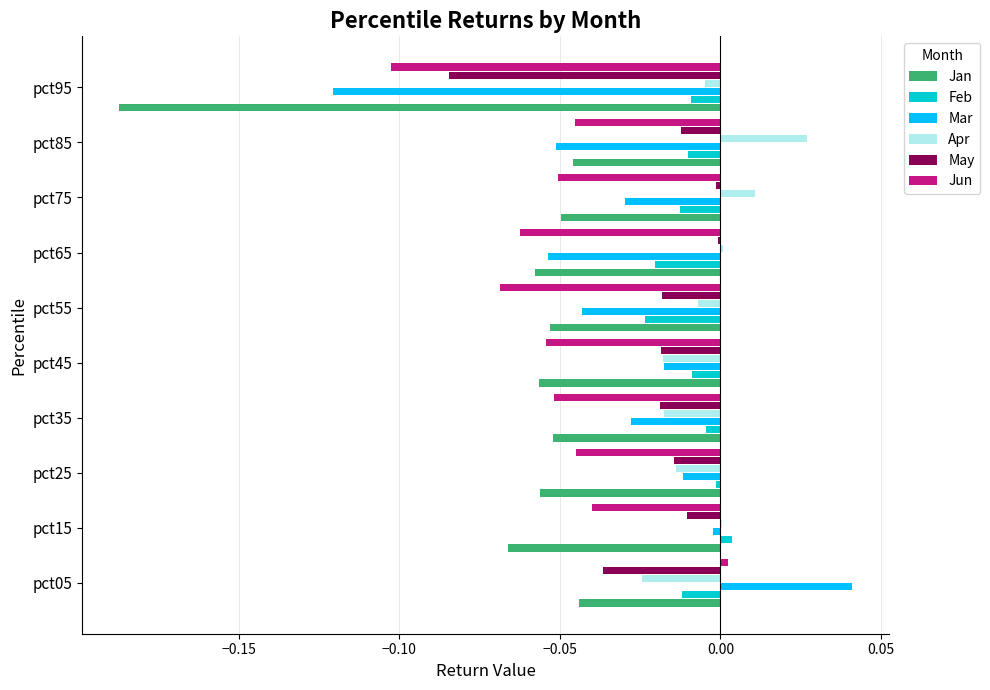

Which label corresponds to the largest value in the chart?

pct05